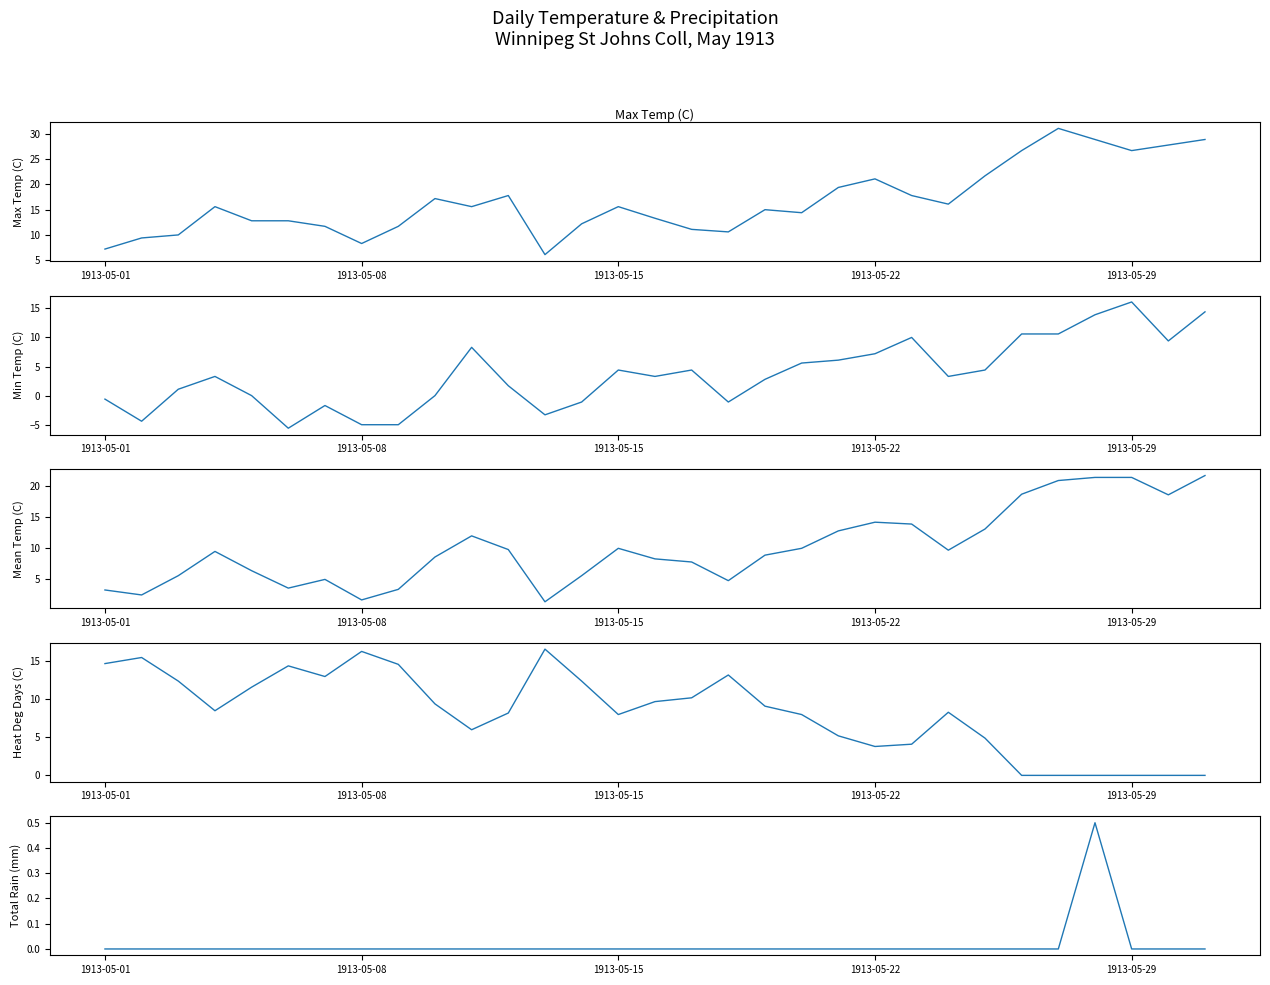

True or false: Total Rain (mm) has more than 1 interior local peaks.

False